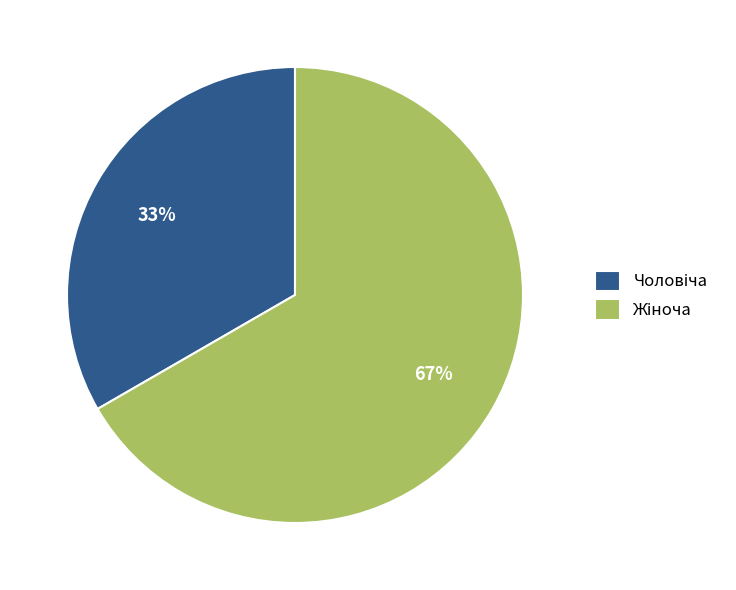

Is there a majority slice in this chart?

Yes